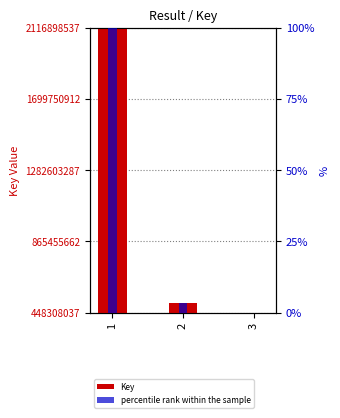

True or false: percentile rank within the sample has a value of 0.0 at 3.

True